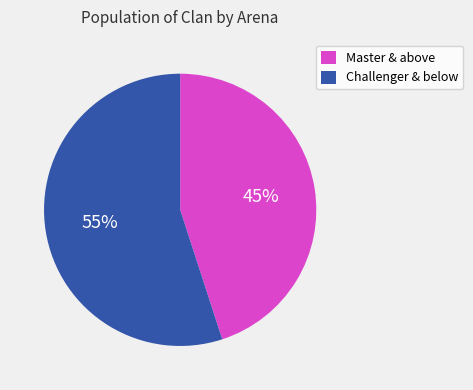

Count the number of slices in the pie.

2